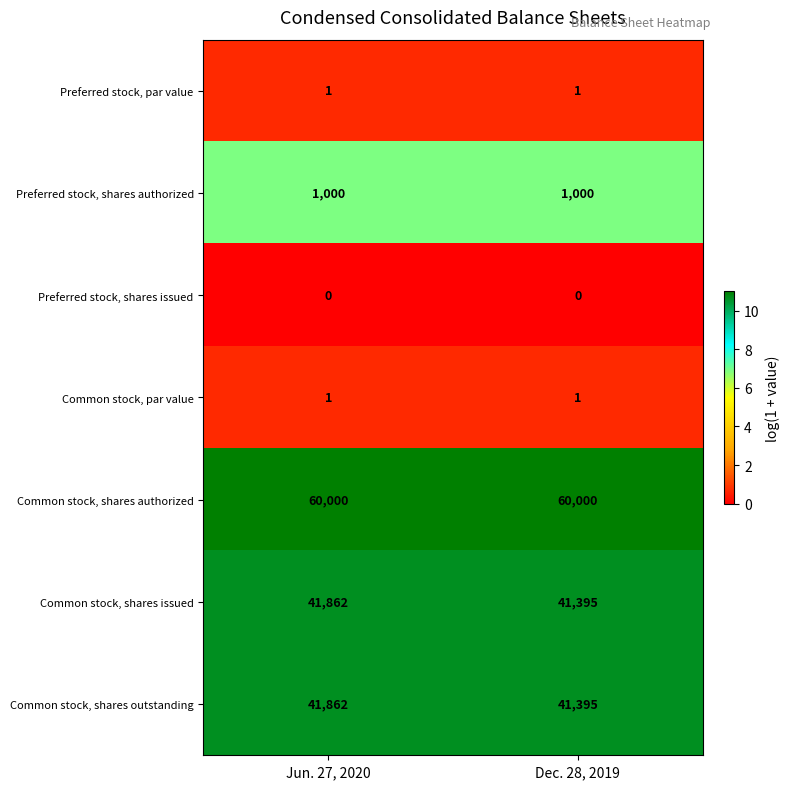

What is the spread (max minus min) of values at Dec. 28, 2019?

60000